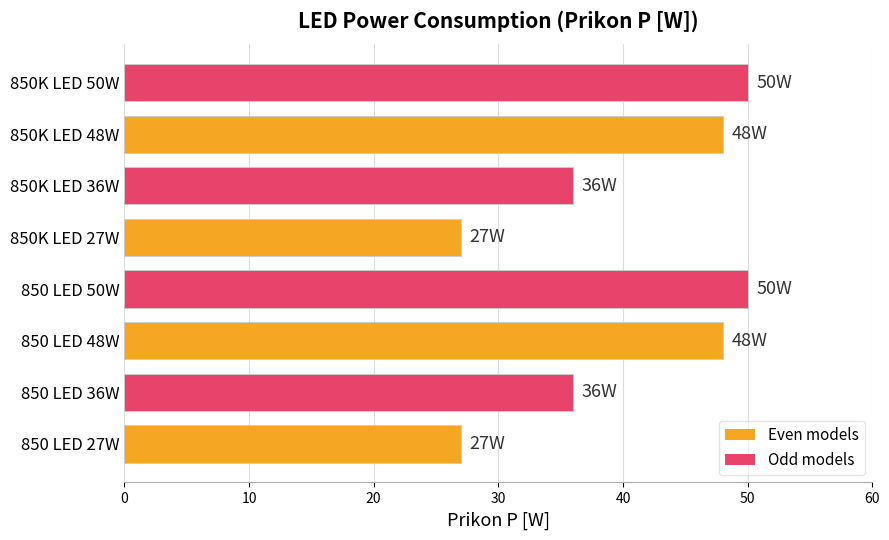

True or false: the data shows 50 at 850K LED 50W.

True